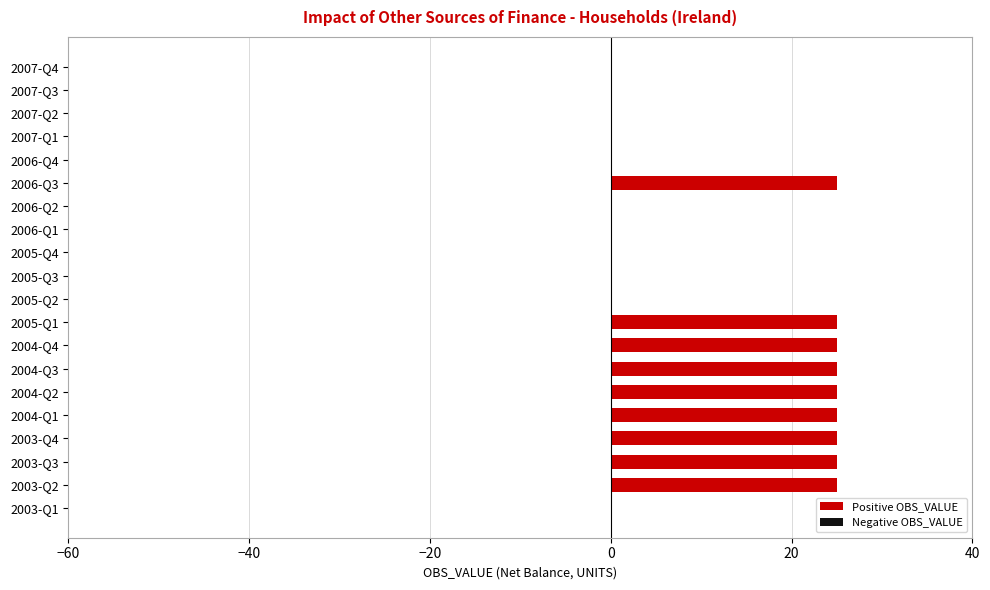

Reading bottom to top, list all the values displayed in this chart.

2003-Q1=0	2003-Q2=25	2003-Q3=25	2003-Q4=25	2004-Q1=25	2004-Q2=25	2004-Q3=25	2004-Q4=25	2005-Q1=25	2005-Q2=0	2005-Q3=0	2005-Q4=0	2006-Q1=0	2006-Q2=0	2006-Q3=25	2006-Q4=0	2007-Q1=0	2007-Q2=0	2007-Q3=0	2007-Q4=0